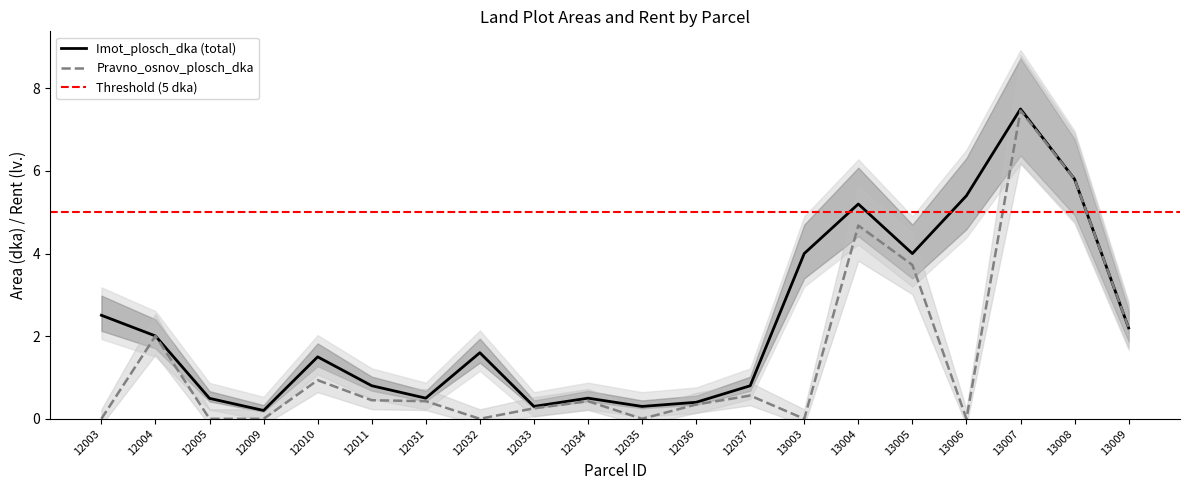

What is the difference between the maximum and minimum values in the Pravno_osnov_plosch_dka series?

7.5